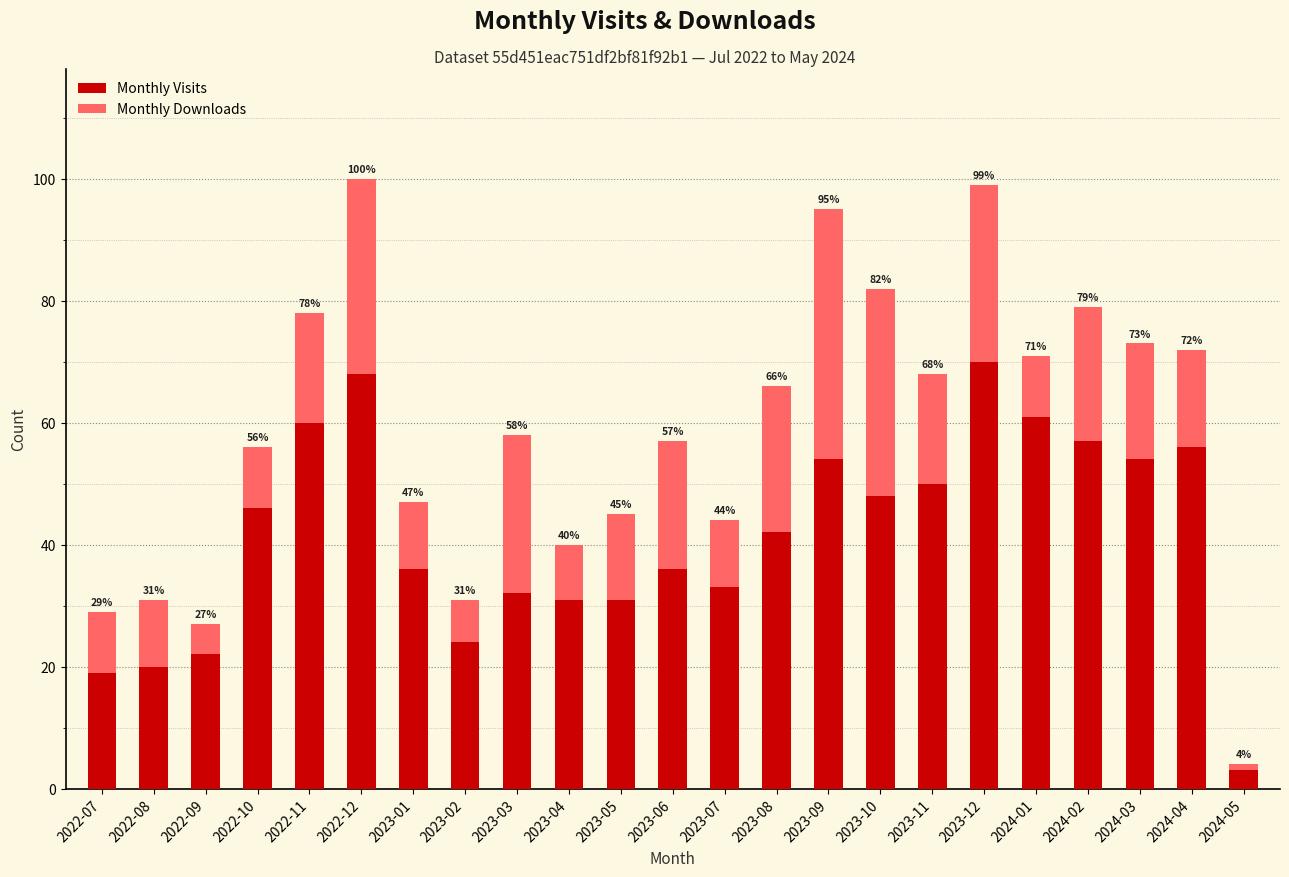

What are all the series names shown in the legend?

Monthly Visits, Monthly Downloads